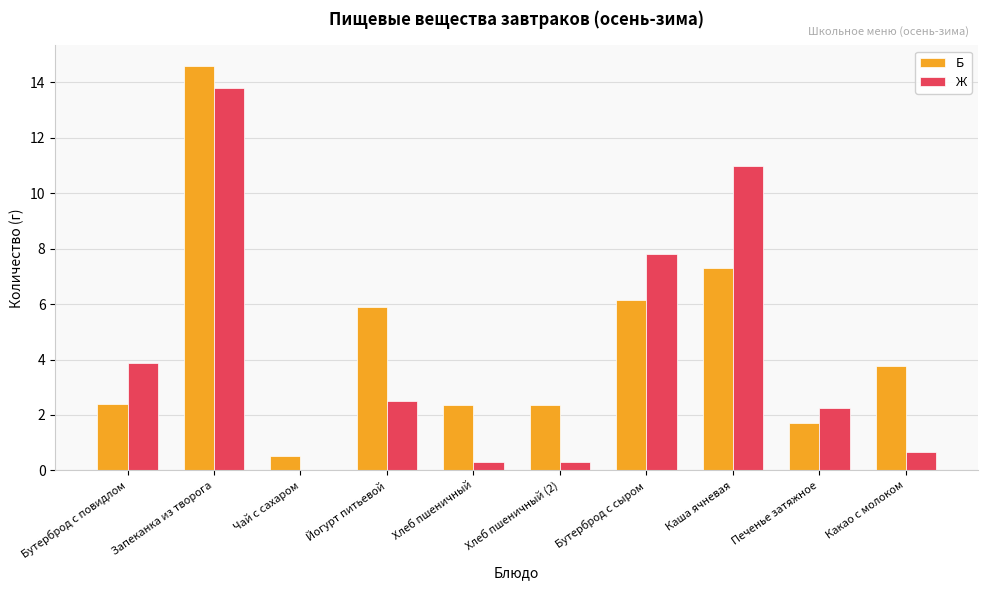

Read the Б value at Печенье затяжное.

1.7